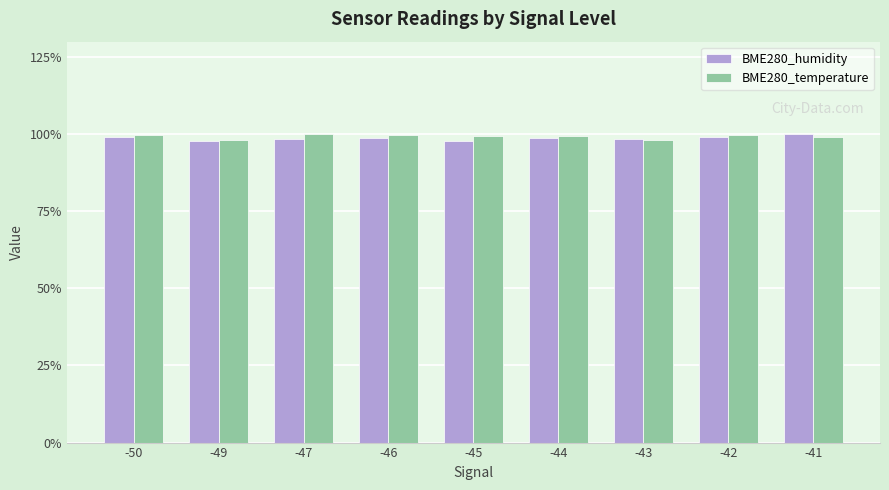

What is the maximum value shown in the chart?

100.0